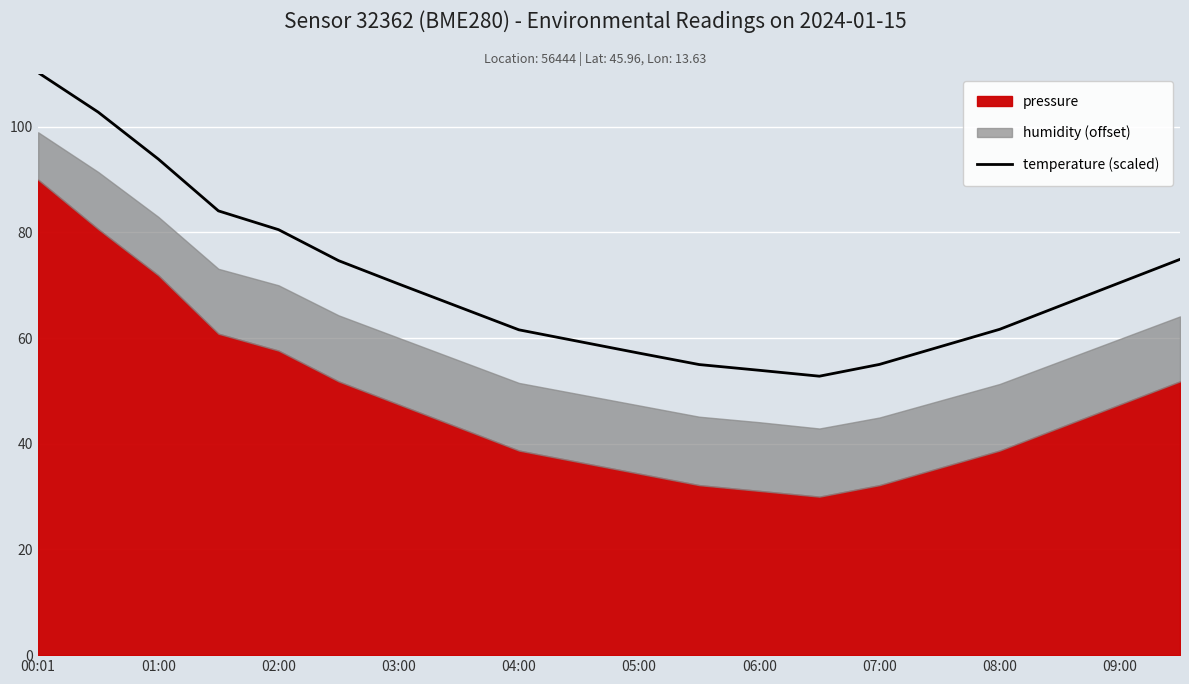

How many data points does each series have?

20